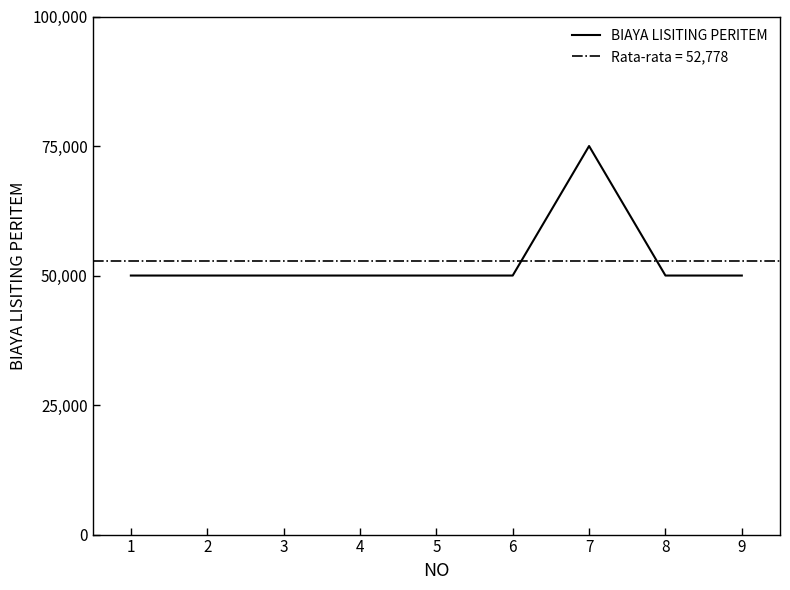

Does the chart display data point markers on the line(s)?

No